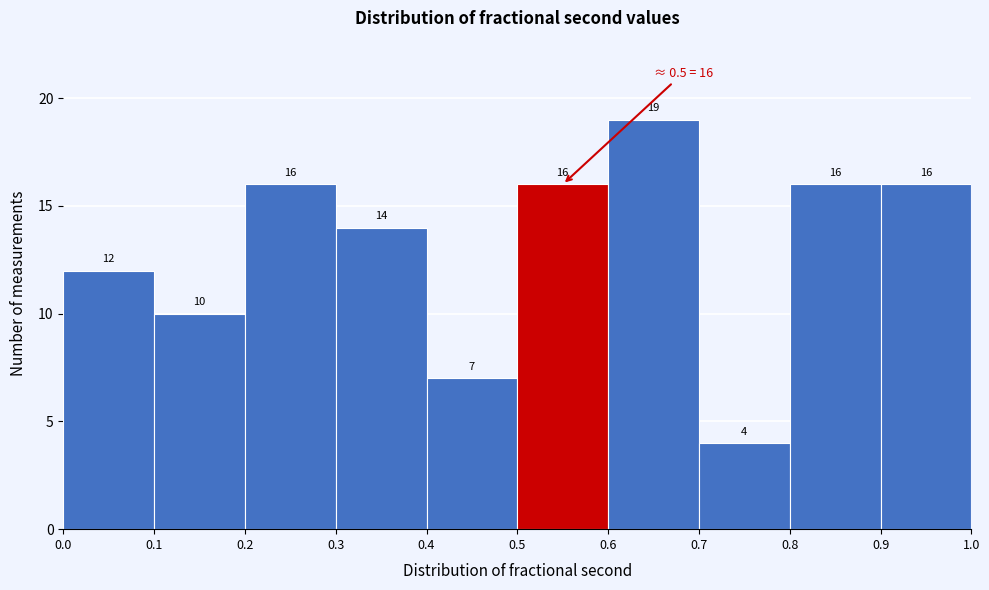

Reading left to right, list every bar in this chart as the range it spans on the x-axis followed by its height.

0.0 to 0.1: 12
0.1 to 0.2: 10
0.2 to 0.3: 16
0.3 to 0.4: 14
0.4 to 0.5: 7
0.5 to 0.6: 16
0.6 to 0.7: 19
0.7 to 0.8: 4
0.8 to 0.9: 16
0.9 to 1.0: 16